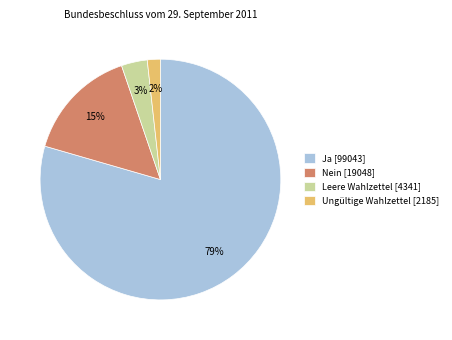

To the nearest percent, what is the difference between the largest and smallest slice percentages?

78%